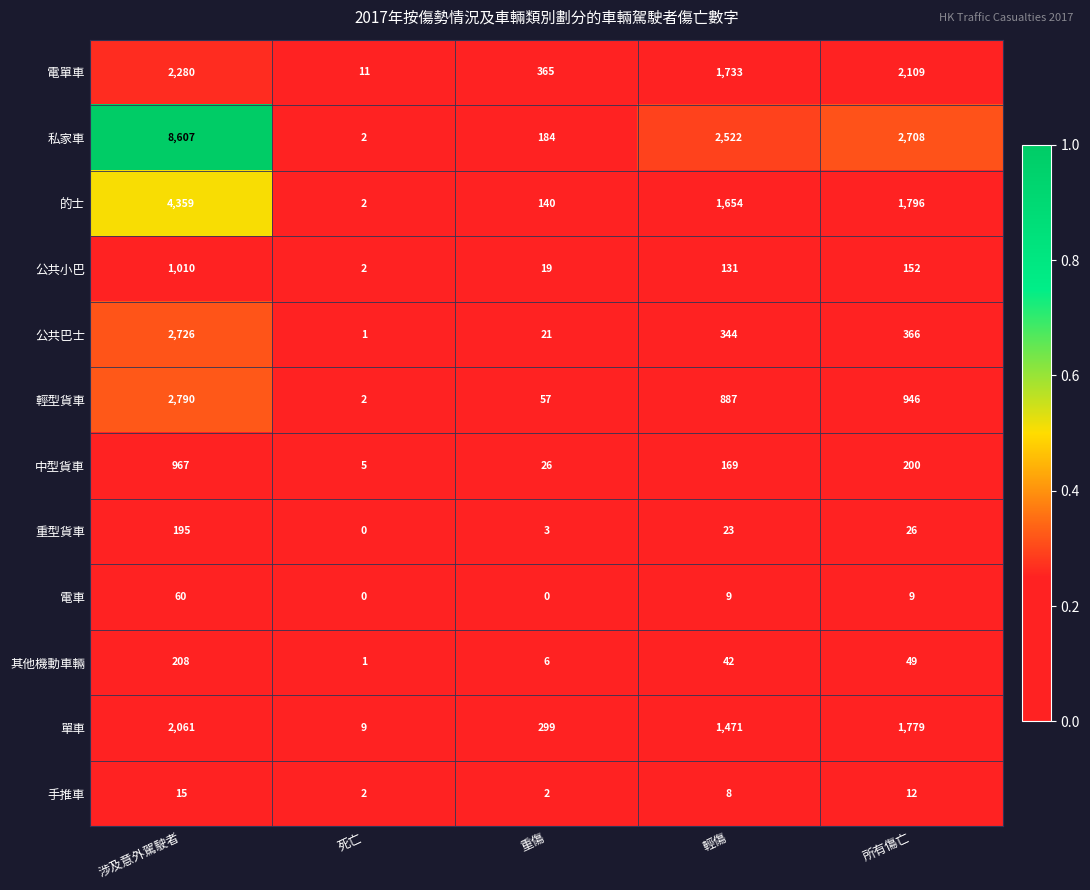

Is it true that 的士 equals 3 at 死亡?

False